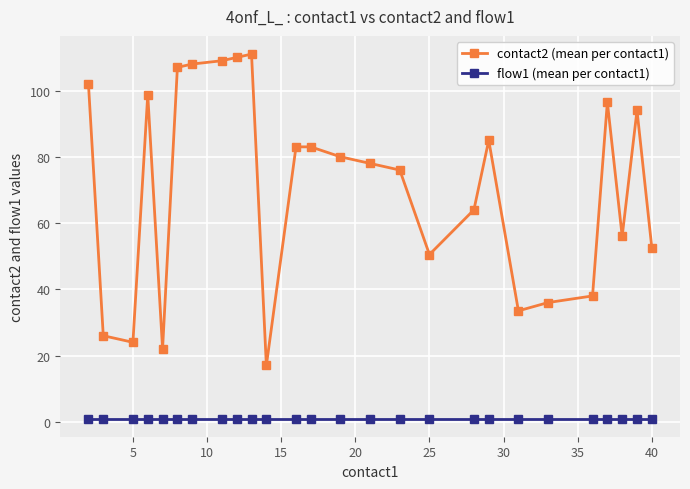

Which series has the widest spread of values?

contact2 (mean per contact1)